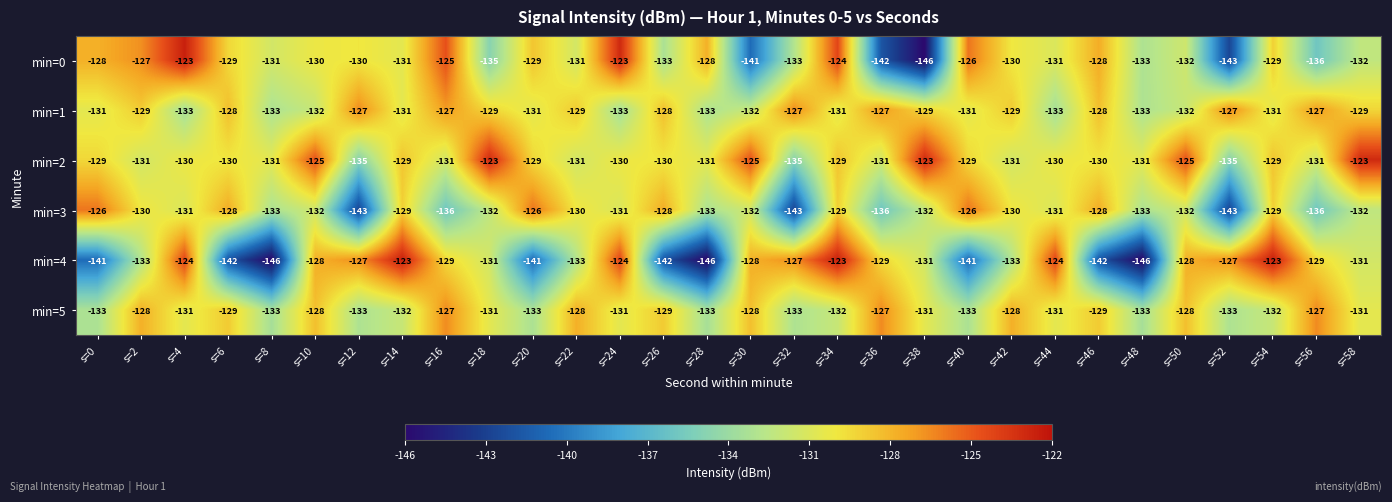

Where is min=0 nearest to the value -134?

s=18